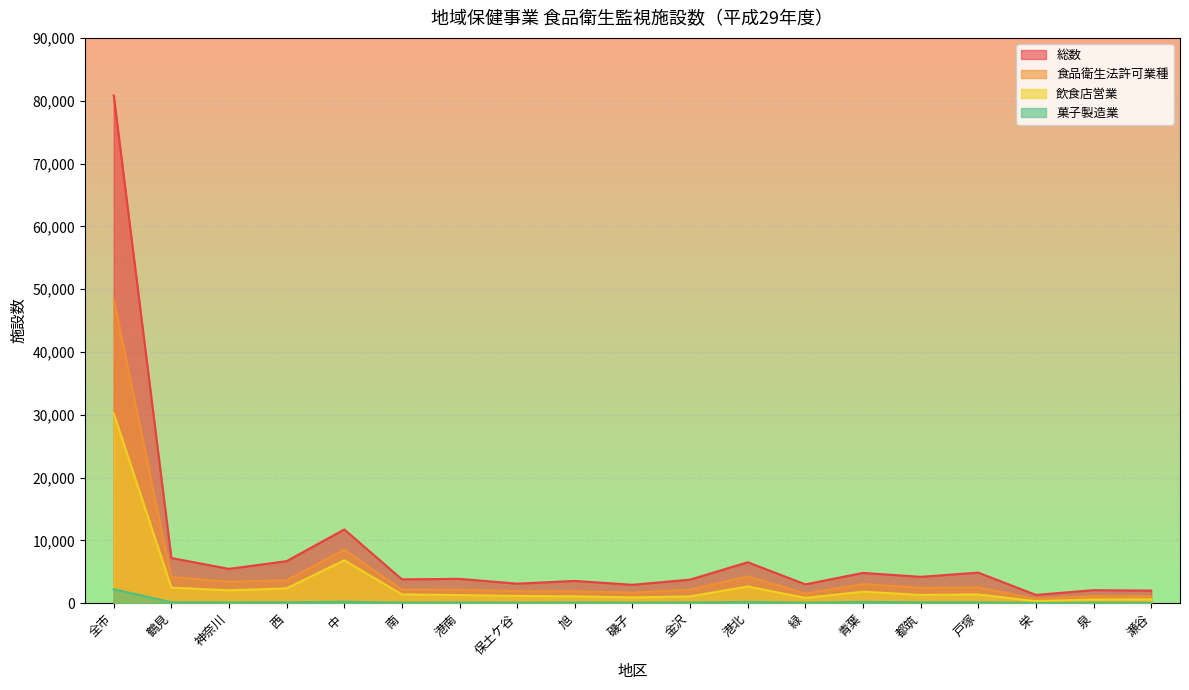

Is the value of 菓子製造業 at 西 greater than the value of 総数 at 旭?

No